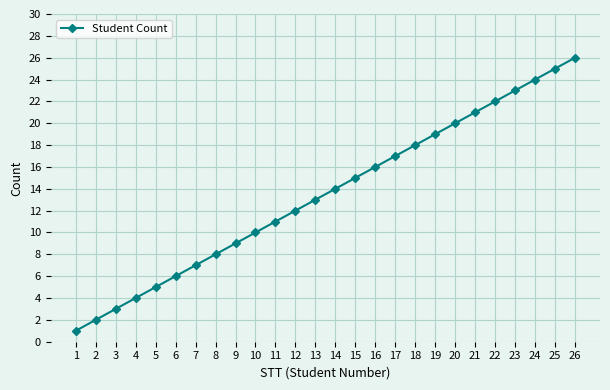

What is the value of the 9th point from the left?

9